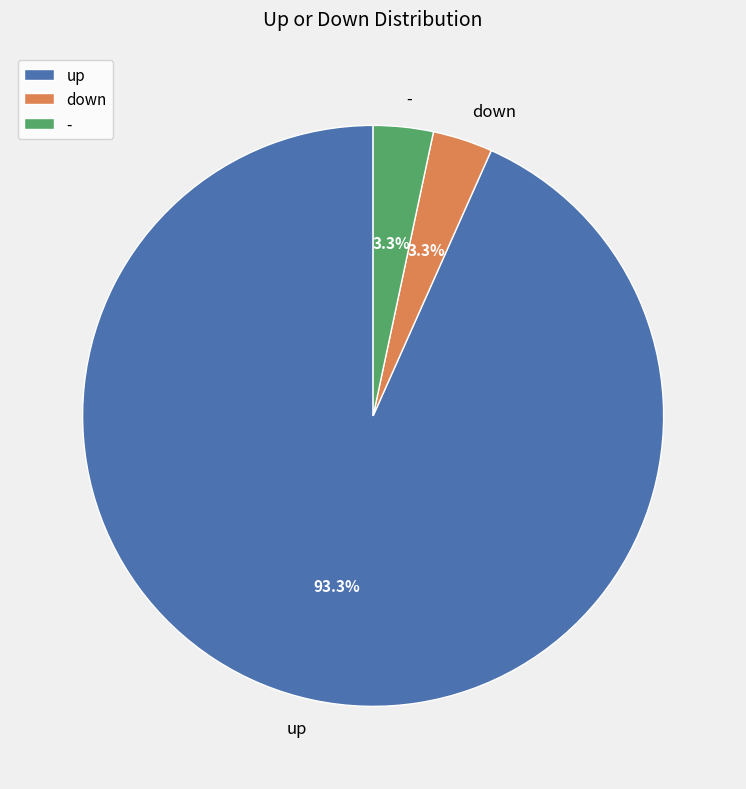

Is down the majority of the pie?

No